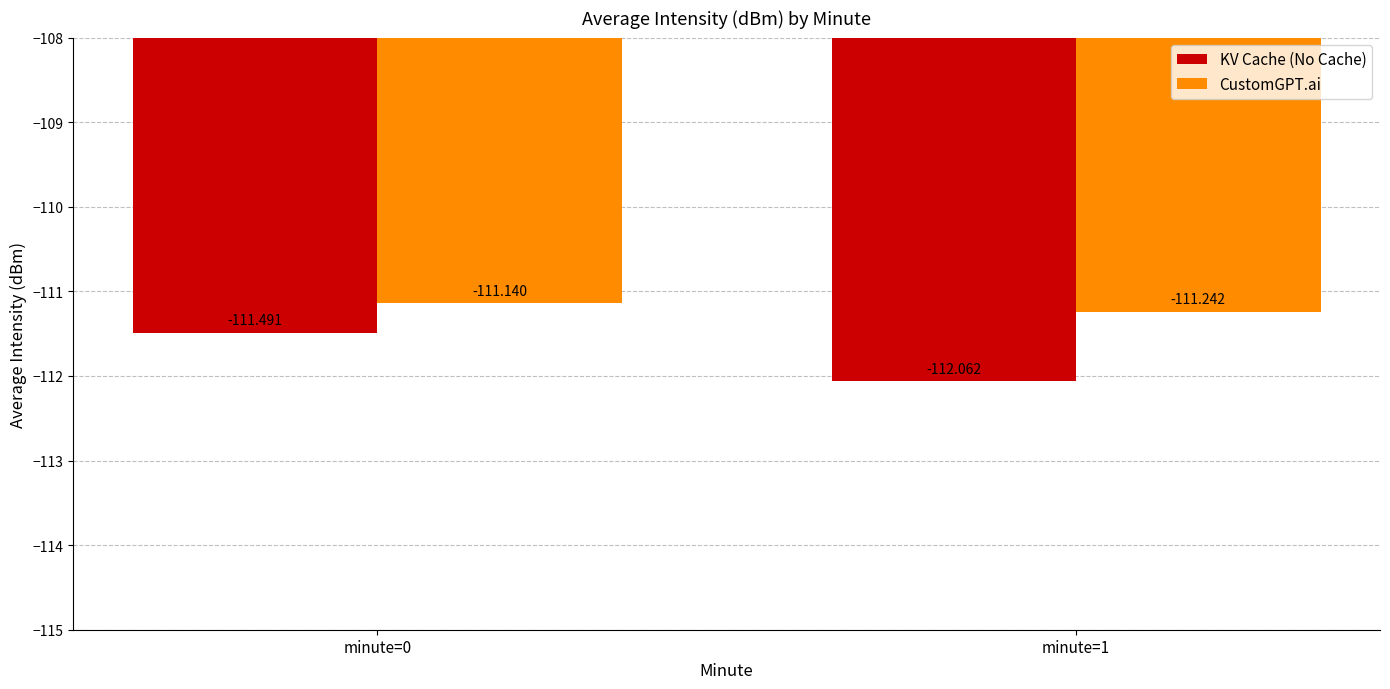

Which series has the largest total across all categories?

CustomGPT.ai